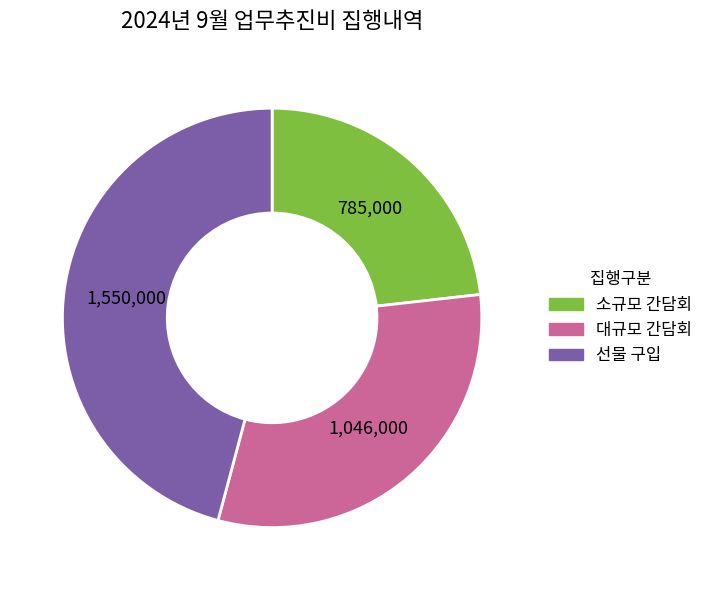

The 선물 구입 slice represents 46% of the pie. True or false?

True